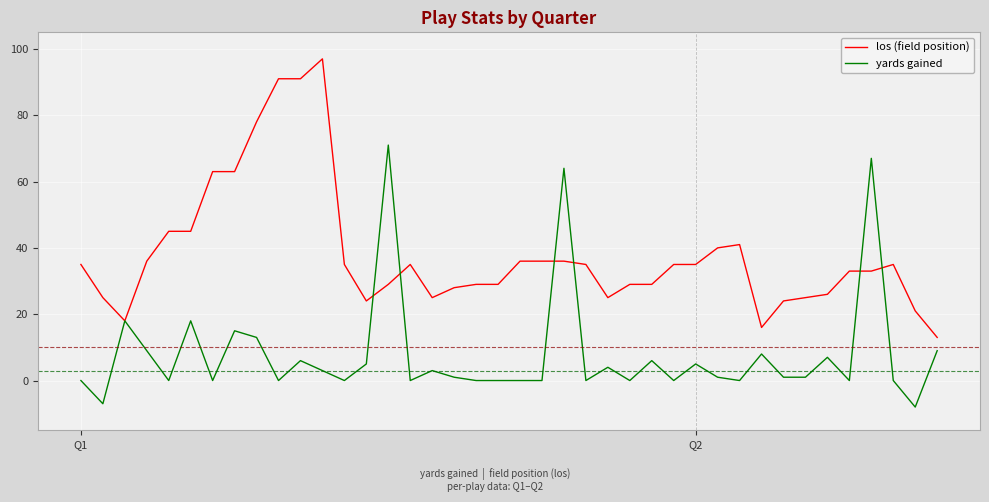

What is the highest value of the yards gained series?

71